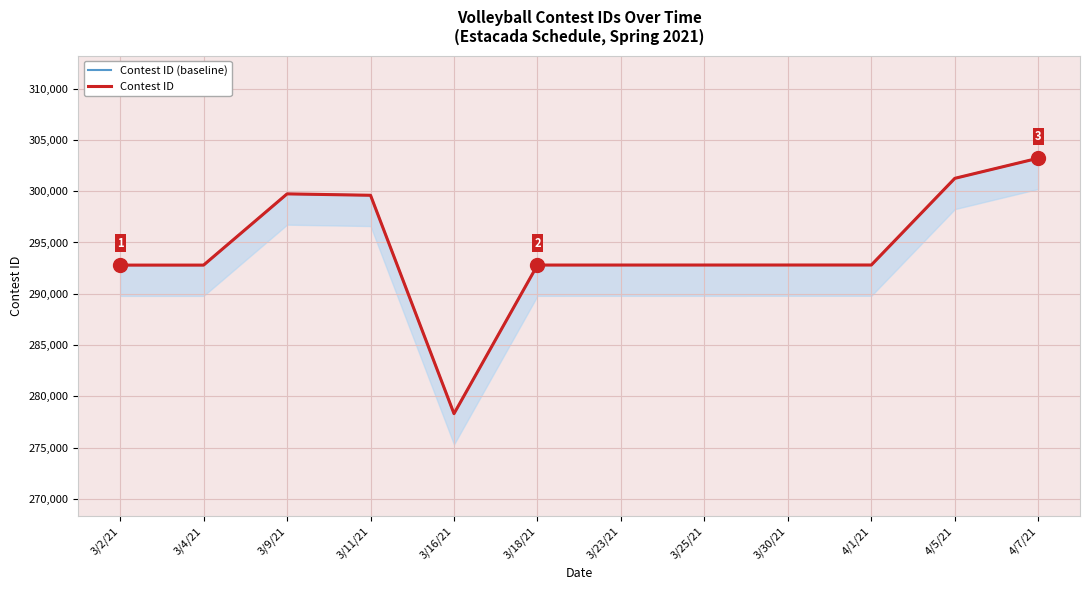

At which label does Contest ID (baseline) first exceed 292803?

3/9/21